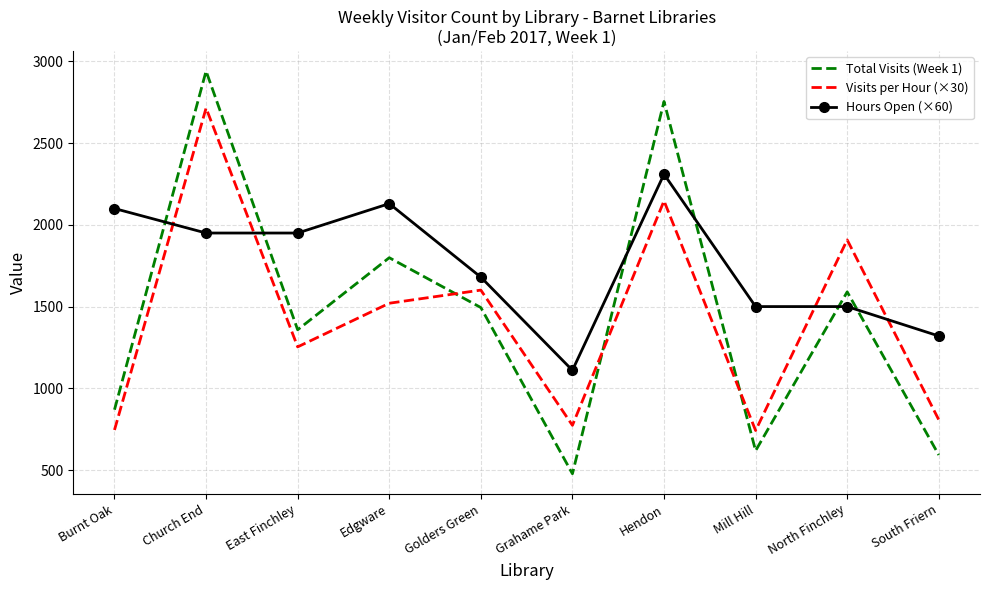

What is the difference between the maximum and second lowest values in the Hours Open (×60) series?

990.0